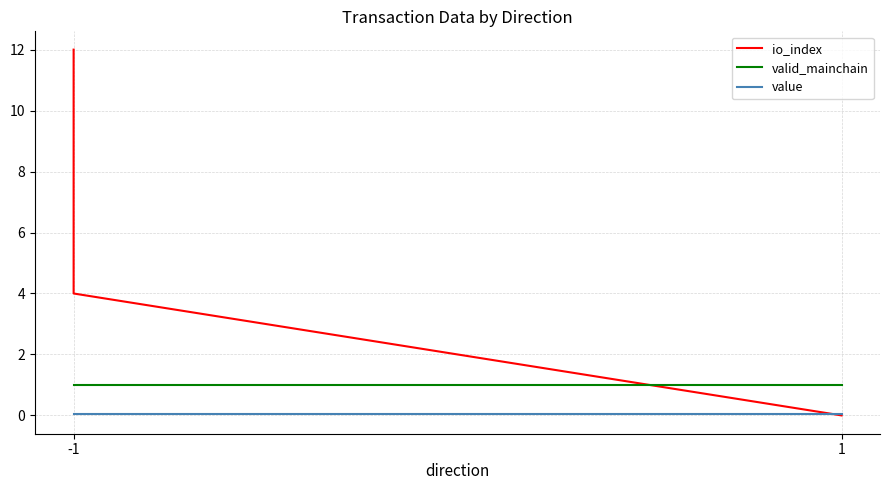

At which label is valid_mainchain closest to 1?

-1